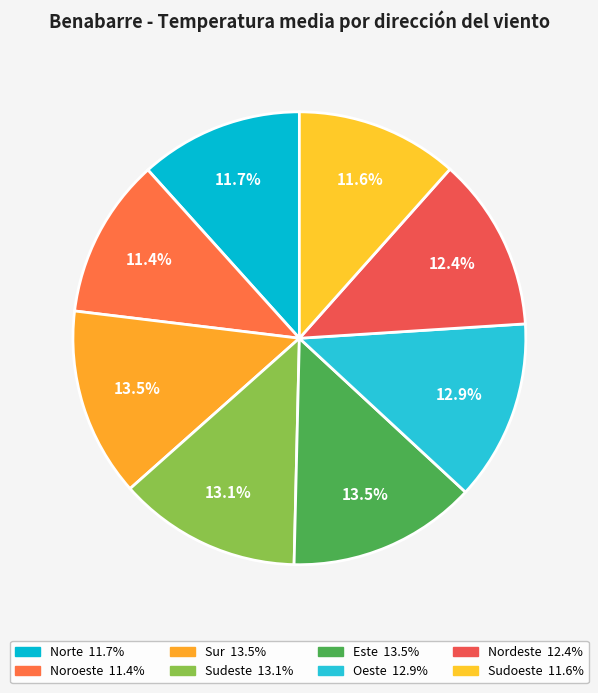

Count the number of slices in the pie.

8